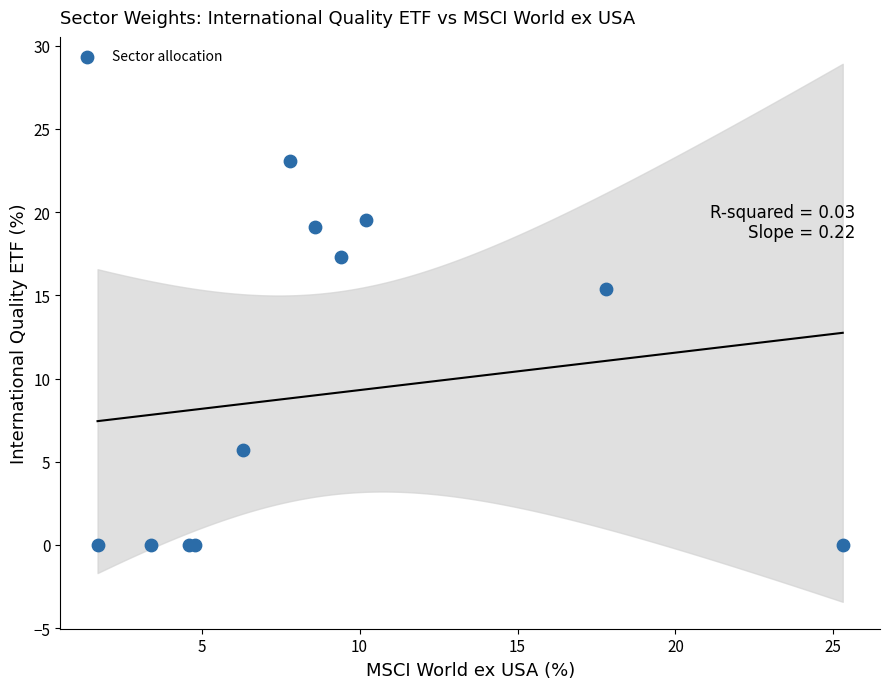

What Y value in the scatter plot is closest to 11?

15.4